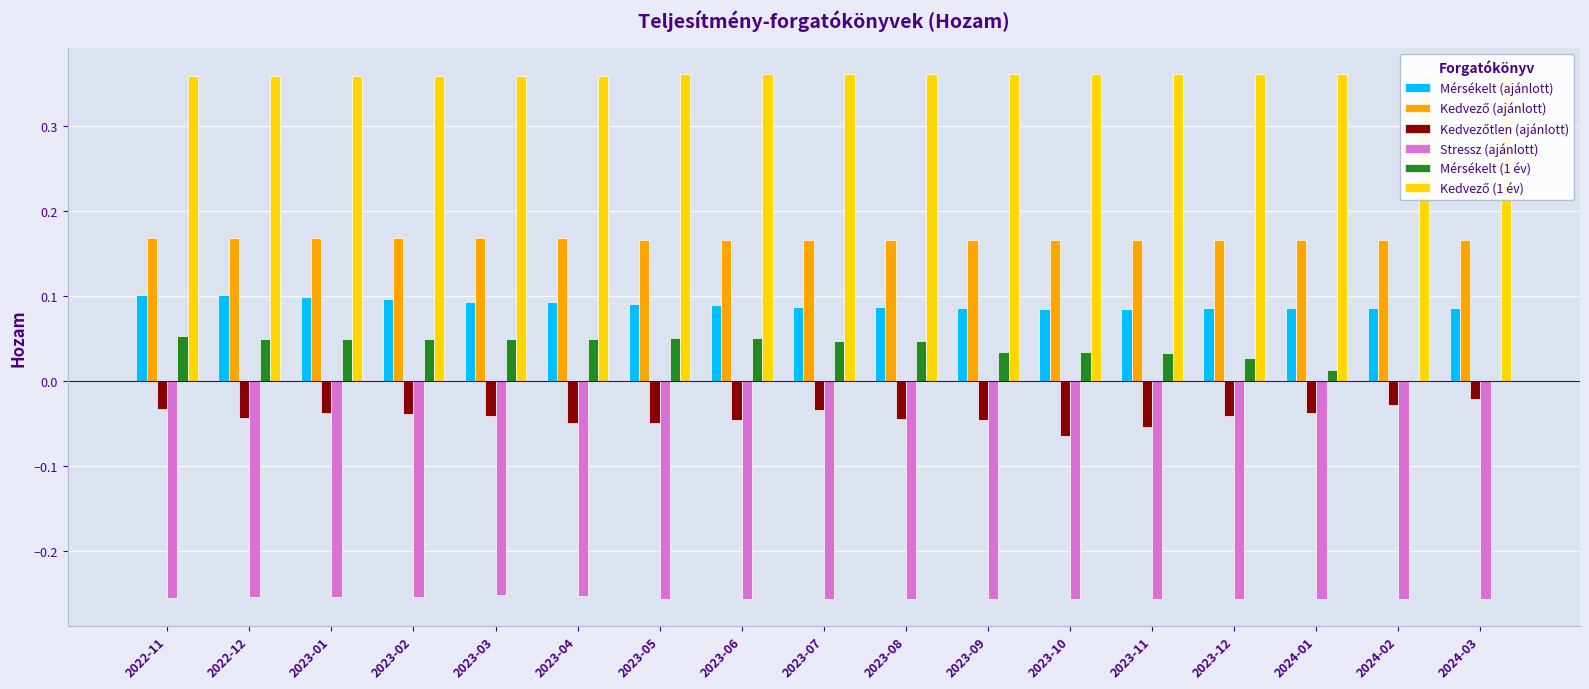

What is the average value of the Mérsékelt (ajánlott) series?

0.1